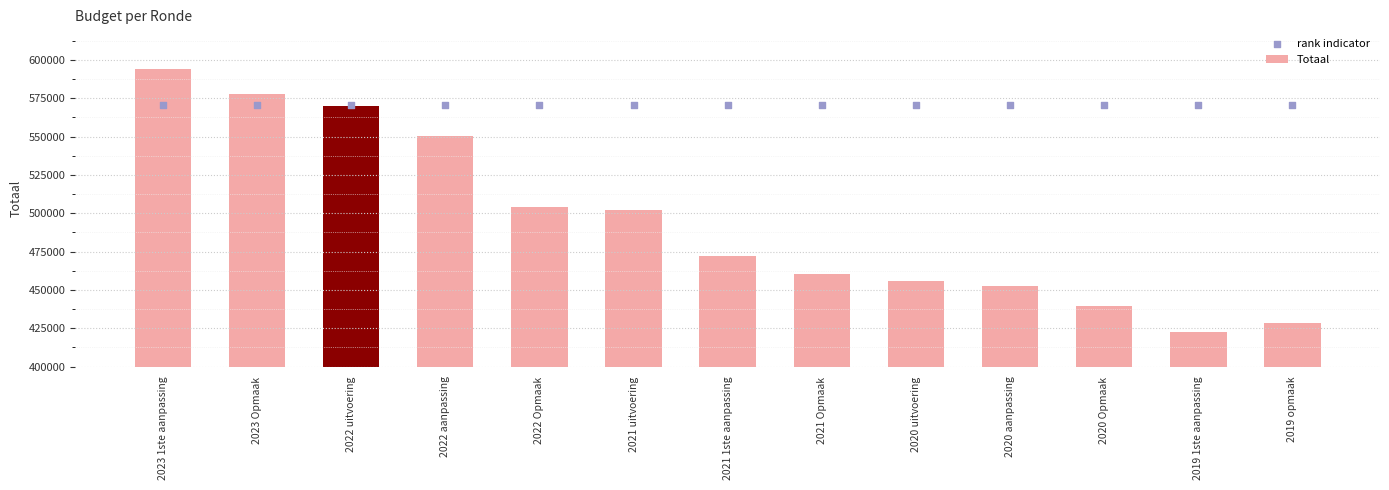

What are all the series names shown in the legend?

Totaal, rank indicator